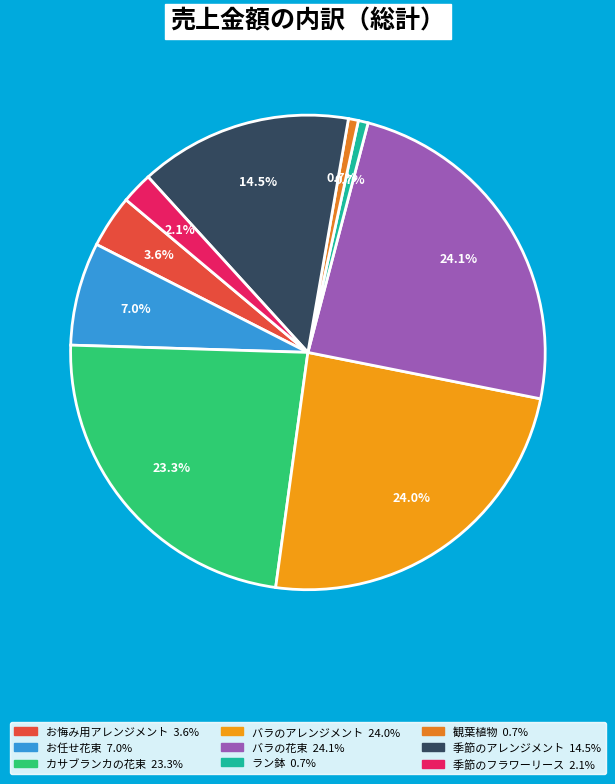

What percentage is NOT represented by バラの花束?

75.9%